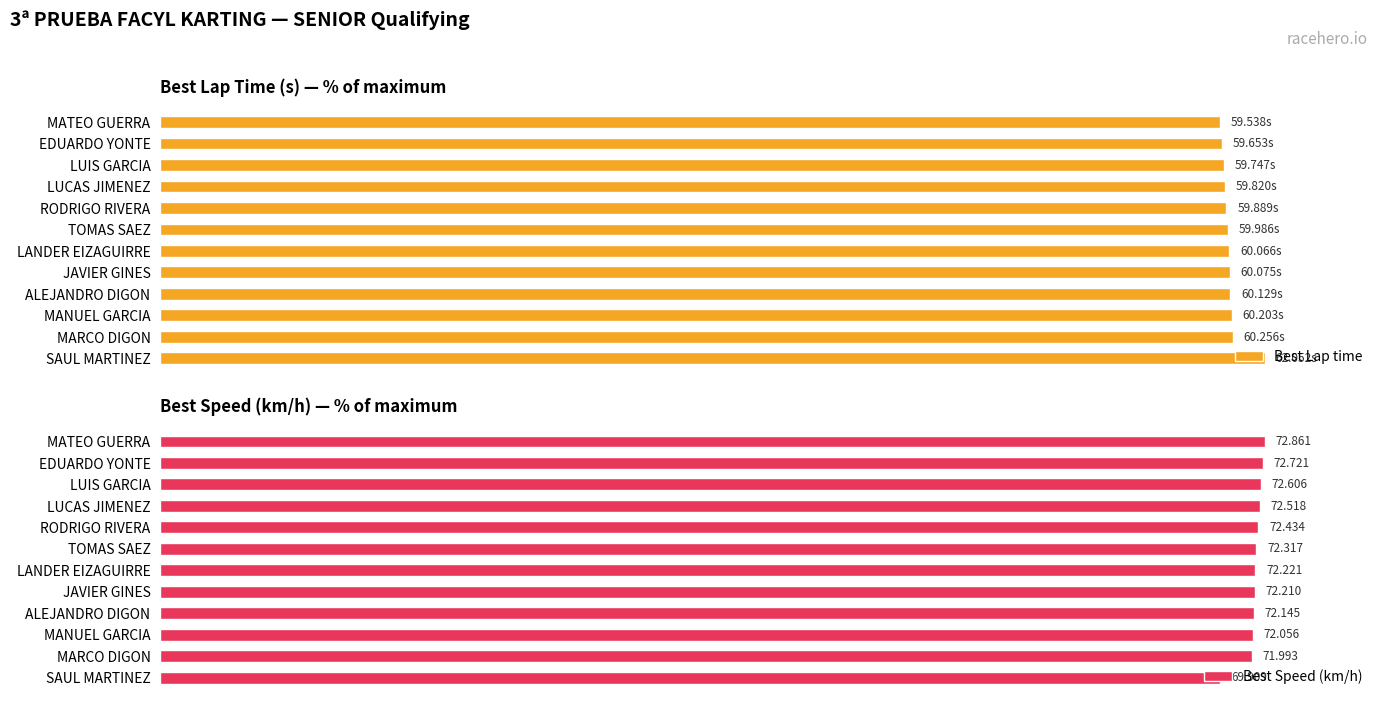

List the labels in order of Best Lap time value, smallest first.

MATEO GUERRA, EDUARDO YONTE, LUIS GARCIA, LUCAS JIMENEZ, RODRIGO RIVERA, TOMAS SAEZ, LANDER EIZAGUIRRE, JAVIER GINES, ALEJANDRO DIGON, MANUEL GARCIA, MARCO DIGON, SAUL MARTINEZ